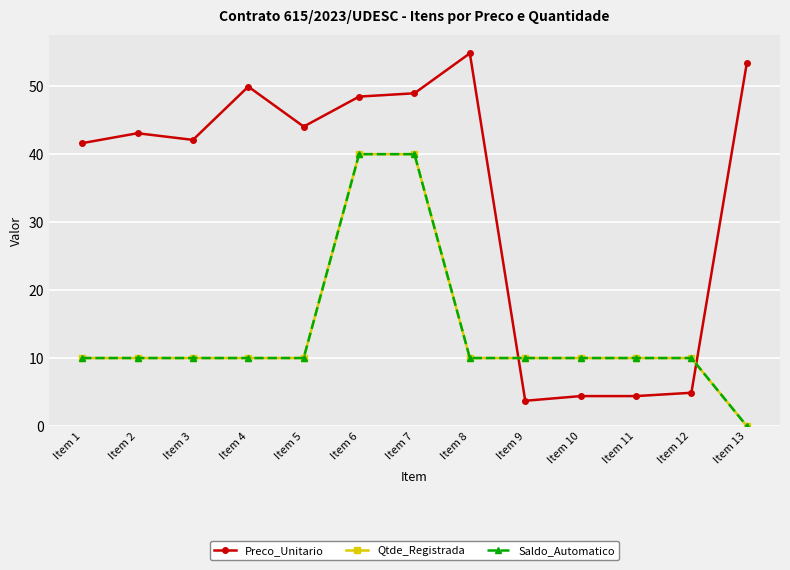

Which has a higher value, Item 10 or Item 9?

Item 10